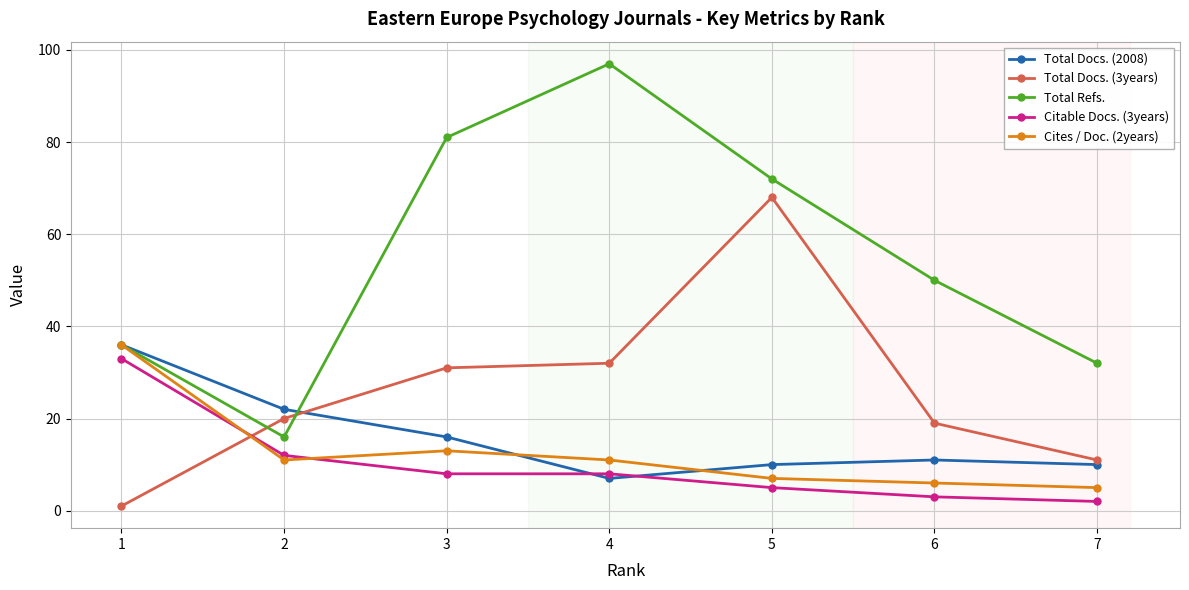

True or false: Cites / Doc. (2years) has more than 2 points higher than both neighbors.

False